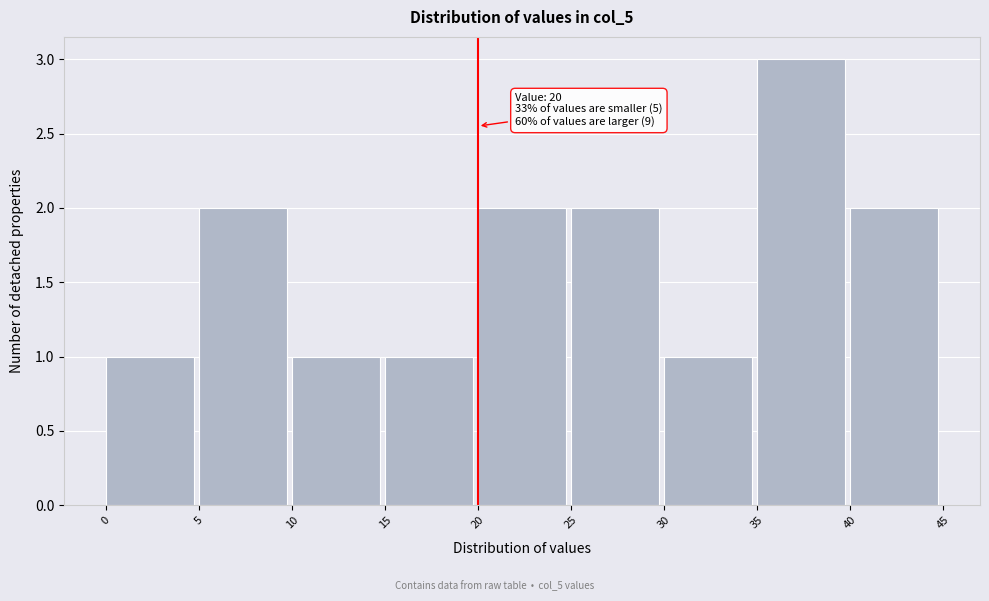

Over which range of the x-axis is the bar tallest?

35 to 40